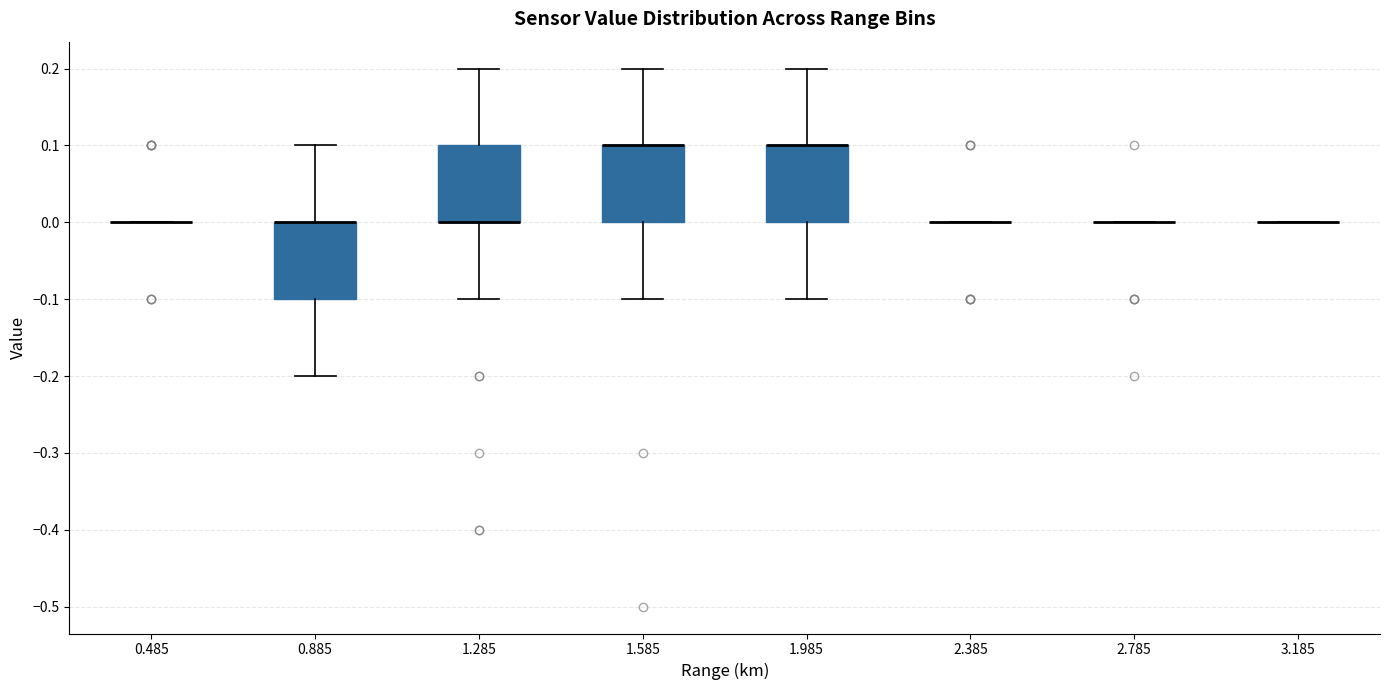

Reading left to right, transcribe this box plot: for each box, give where its median line is, the range the box spans, and where its two whiskers end, as read against the y-axis. The values are not printed on the chart, so give them approximately, as read against the axis.

0.485: box collapsed to a line at 0.0, whiskers 0.0 to 0.0
0.885: median 0.0 (drawn on the box's upper edge), box -0.1 to 0.0, whiskers -0.2 to 0.1
1.285: median 0.0 (drawn on the box's lower edge), box 0.0 to 0.1, whiskers -0.1 to 0.2
1.585: median 0.1 (drawn on the box's upper edge), box 0.0 to 0.1, whiskers -0.1 to 0.2
1.985: median 0.1 (drawn on the box's upper edge), box 0.0 to 0.1, whiskers -0.1 to 0.2
2.385: box collapsed to a line at 0.0, whiskers 0.0 to 0.0
2.785: box collapsed to a line at 0.0, whiskers 0.0 to 0.0
3.185: box collapsed to a line at 0.0, whiskers 0.0 to 0.0